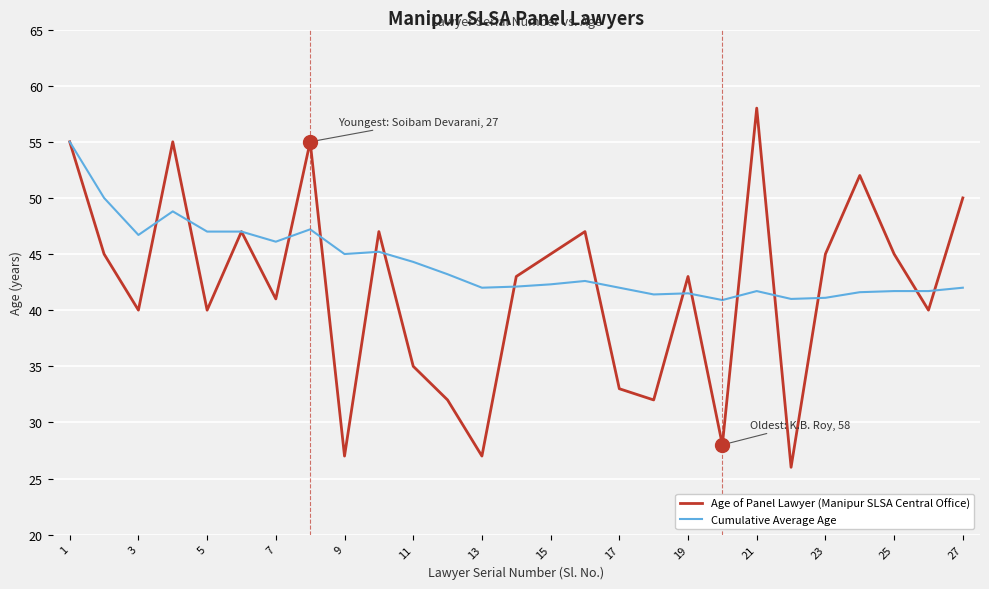

What is the smallest value displayed?

26.0